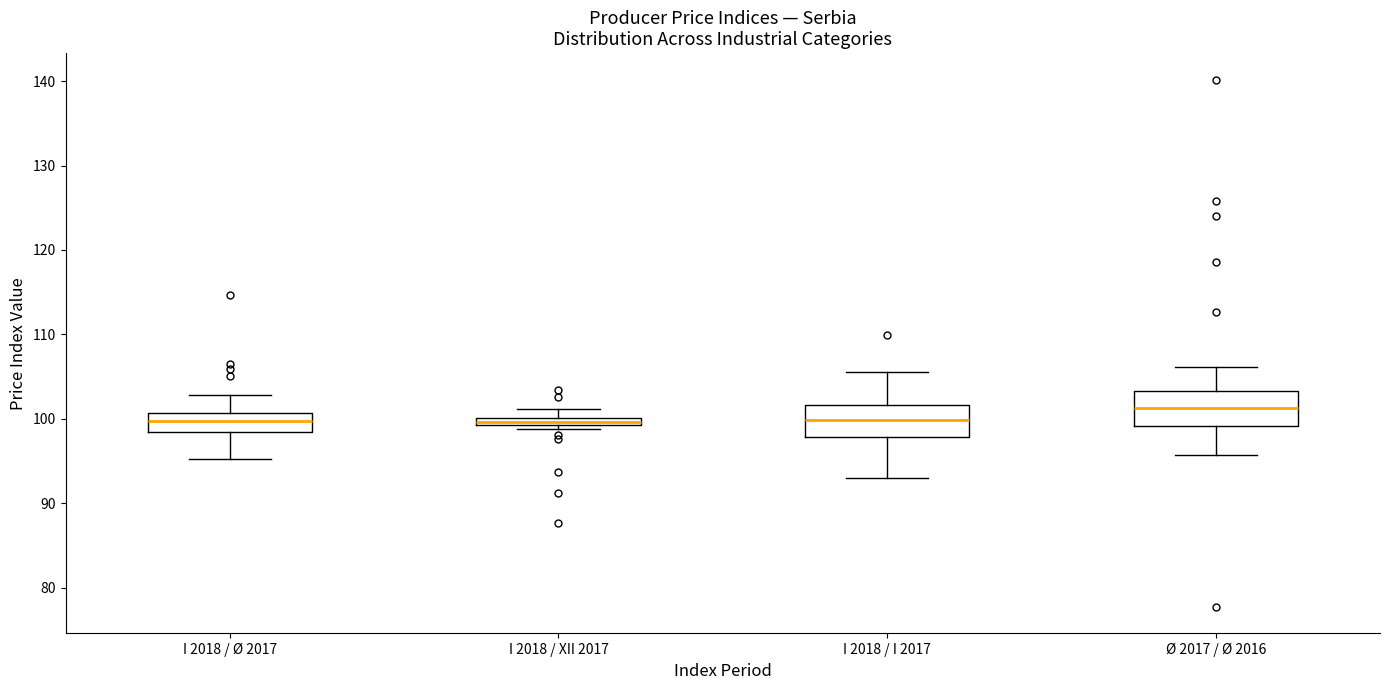

Where is the lower edge of the box for I 2018 / Ø 2017 on the y-axis? The values are not printed on the chart, so give them approximately, as read against the axis.

99